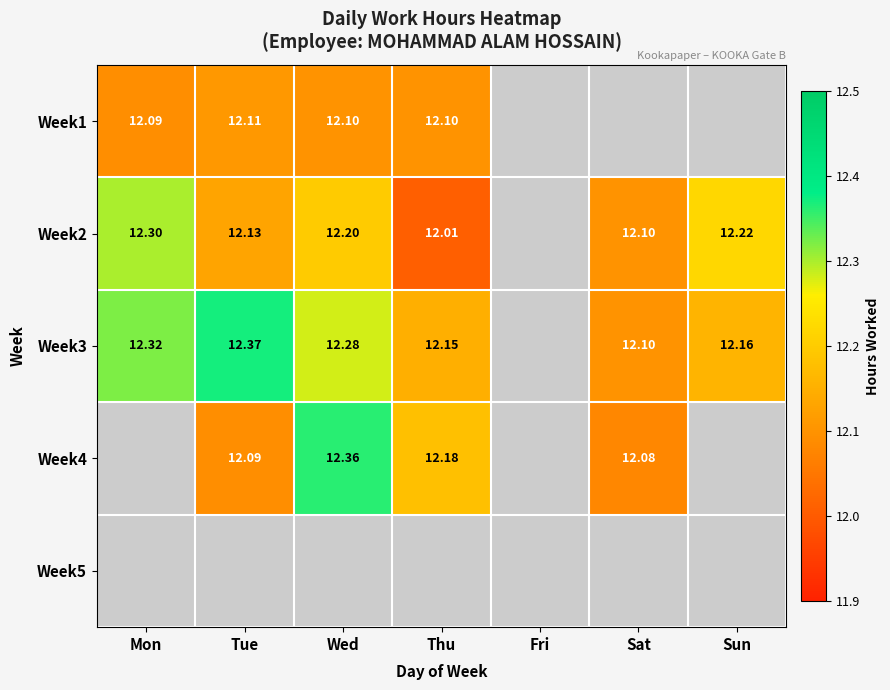

Count the number of data series in this chart.

5